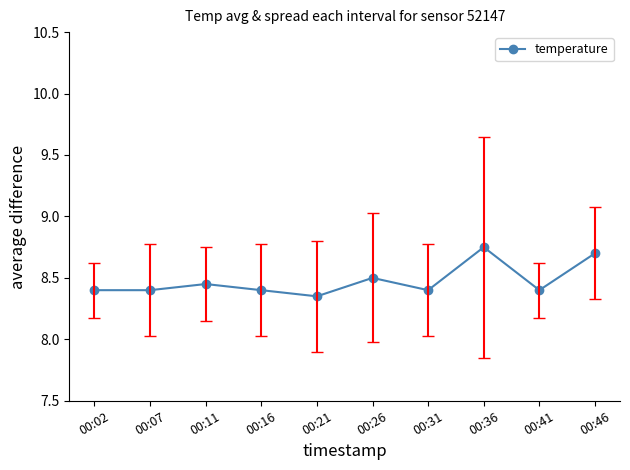

What is the value of the 6th point from the left?

8.5